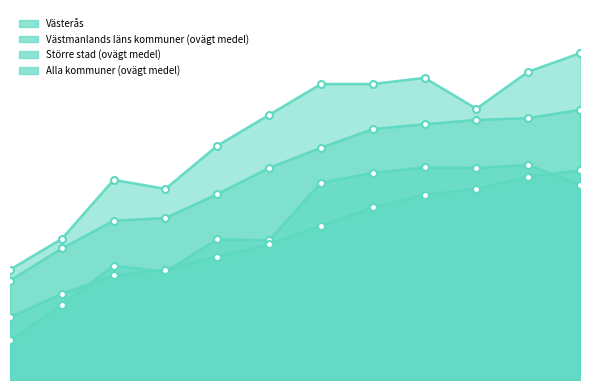

True or false: Alla kommuner (ovägt medel) and Västerås cross at least once.

False